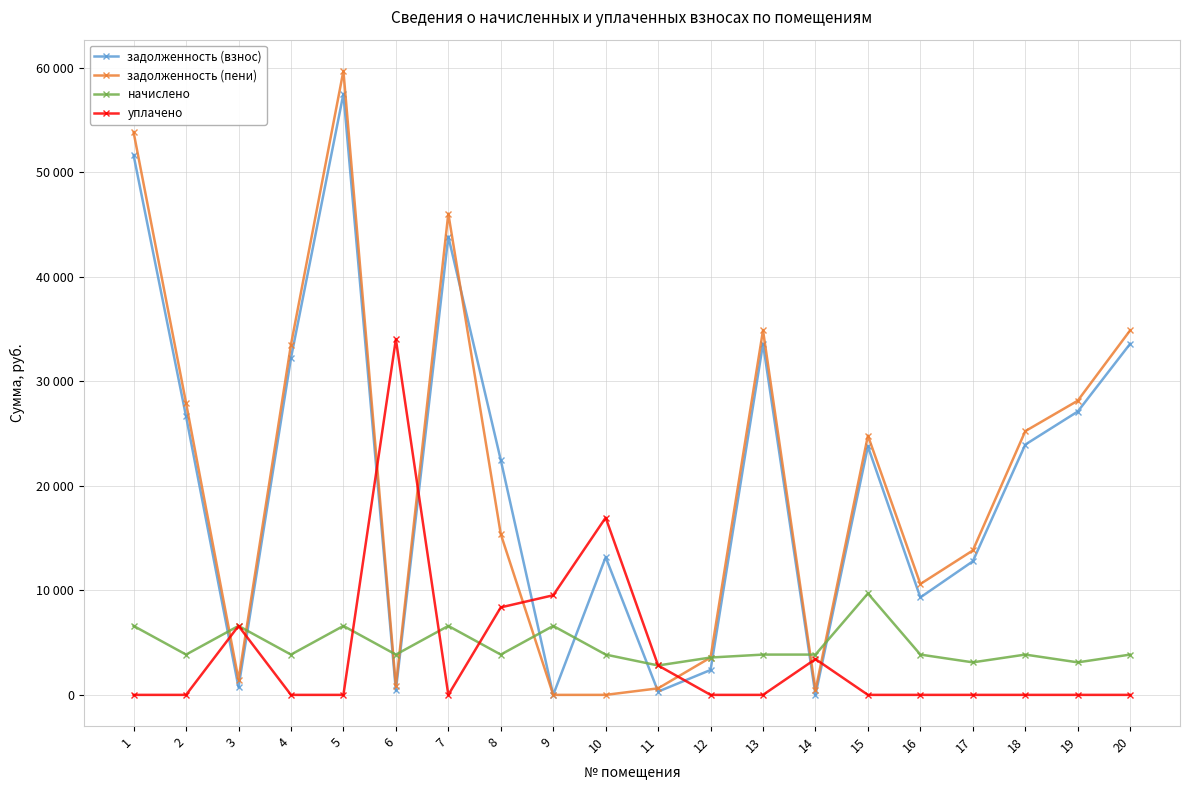

Reading right to left, list all the values displayed in this chart.

задолженность (взнос): 20=33601.0	19=27111.9	18=23951.1	17=12782.3	16=9326.0	15=23768.7	14=0.0	13=33601.0	12=2382.9	11=312.6	10=13176.0	9=0.0	8=22473.7	7=43852.9	6=428.4	5=57514.6	4=32230.3	3=733.3	2=26642.0	1=51634.4
задолженность (пени): 20=34886.1	19=28149.3	18=25236.2	17=13819.7	16=10611.1	15=24806.1	14=428.7	13=34886.1	12=3574.3	11=625.5	10=0.0	9=0.0	8=15385.3	7=46052.5	6=856.7	5=59714.2	4=33515.3	3=1466.9	2=27927.0	1=53834.0
начислено: 20=3855.2	19=3112.2	18=3855.2	17=3112.2	16=3855.2	15=9704.5	14=3855.2	13=3855.2	12=3574.3	11=2813.8	10=3855.2	9=6598.8	8=3855.2	7=6598.8	6=3855.2	5=6598.8	4=3855.2	3=6598.8	2=3855.2	1=6598.8
уплачено: 20=0.0	19=0.0	18=0.0	17=0.0	16=0.0	15=0.0	14=3426.8	13=0.0	12=0.0	11=2813.6	10=16961.0	9=9532.2	8=8373.4	7=0.0	6=34029.4	5=0.0	4=0.0	3=6598.3	2=0.0	1=0.0